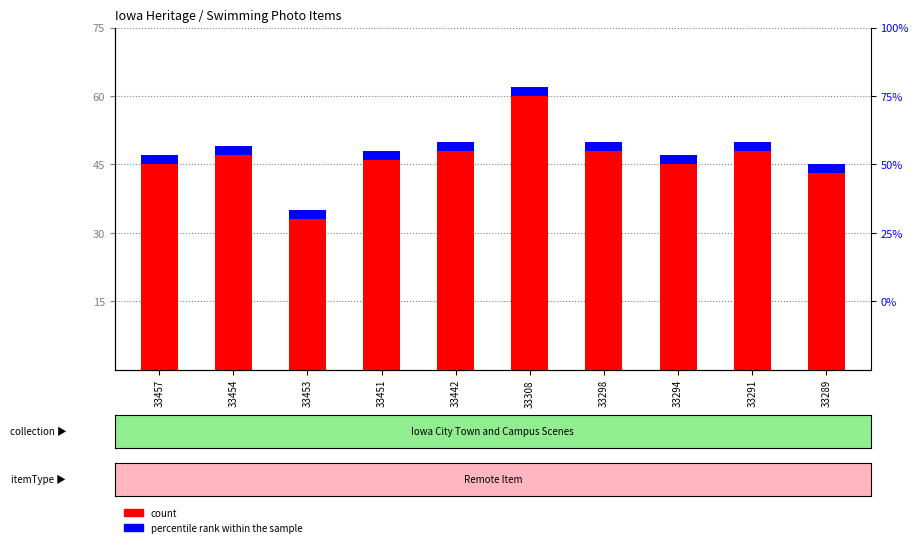

Reading left to right, extract all data points from this chart.

count: 33457=47	33454=49	33453=35	33451=48	33442=50	33308=62	33298=50	33294=47	33291=50	33289=45
percentile rank within the sample: 33457=2	33454=2	33453=2	33451=2	33442=2	33308=2	33298=2	33294=2	33291=2	33289=2